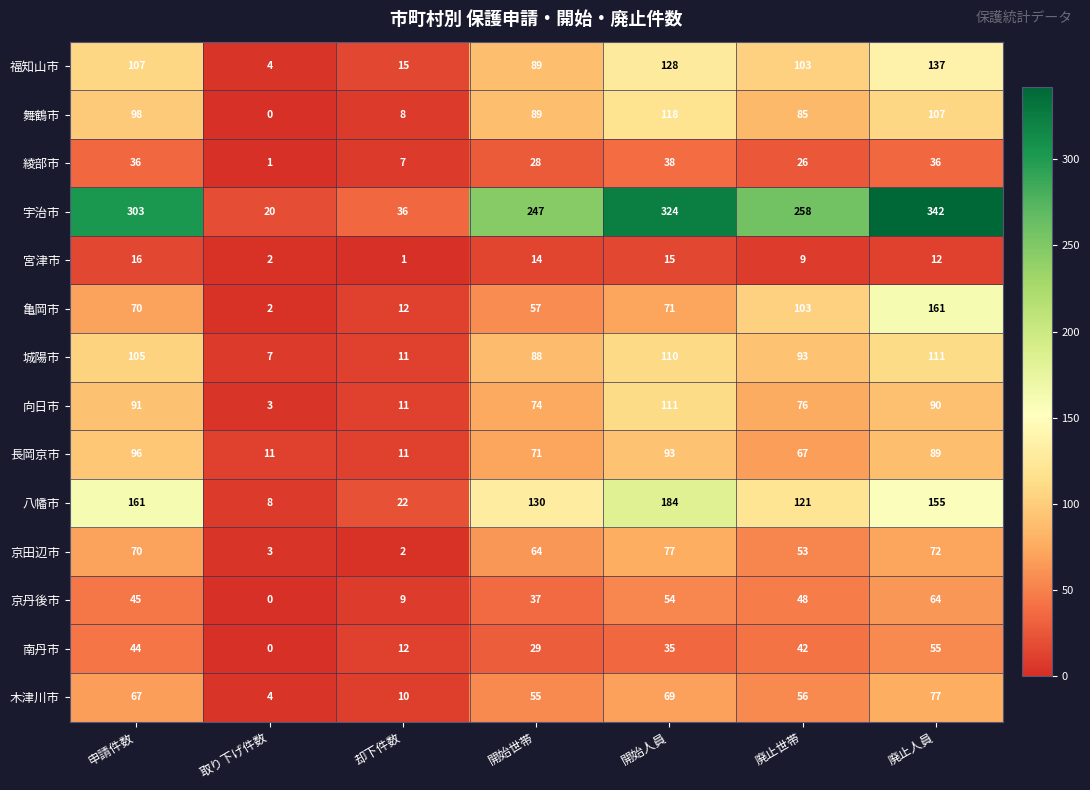

Which series has the widest spread of values?

宇治市